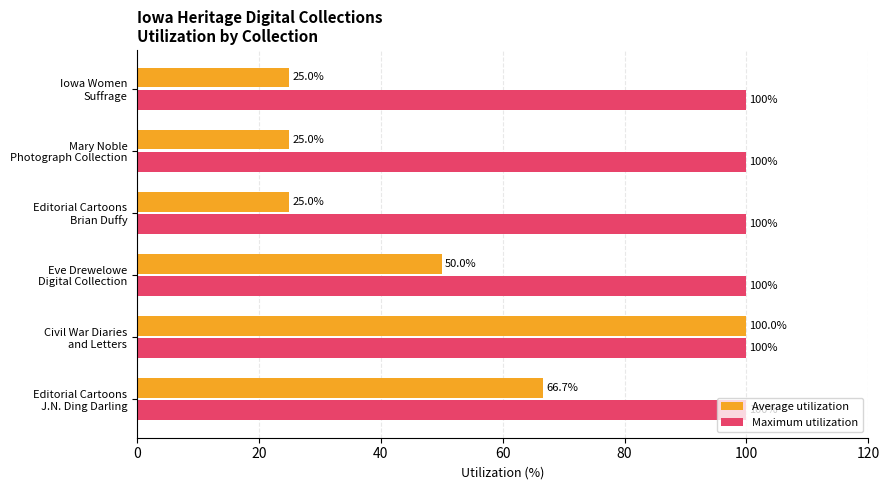

At which category is the sum across all series the highest?

Civil War Diaries
and Letters